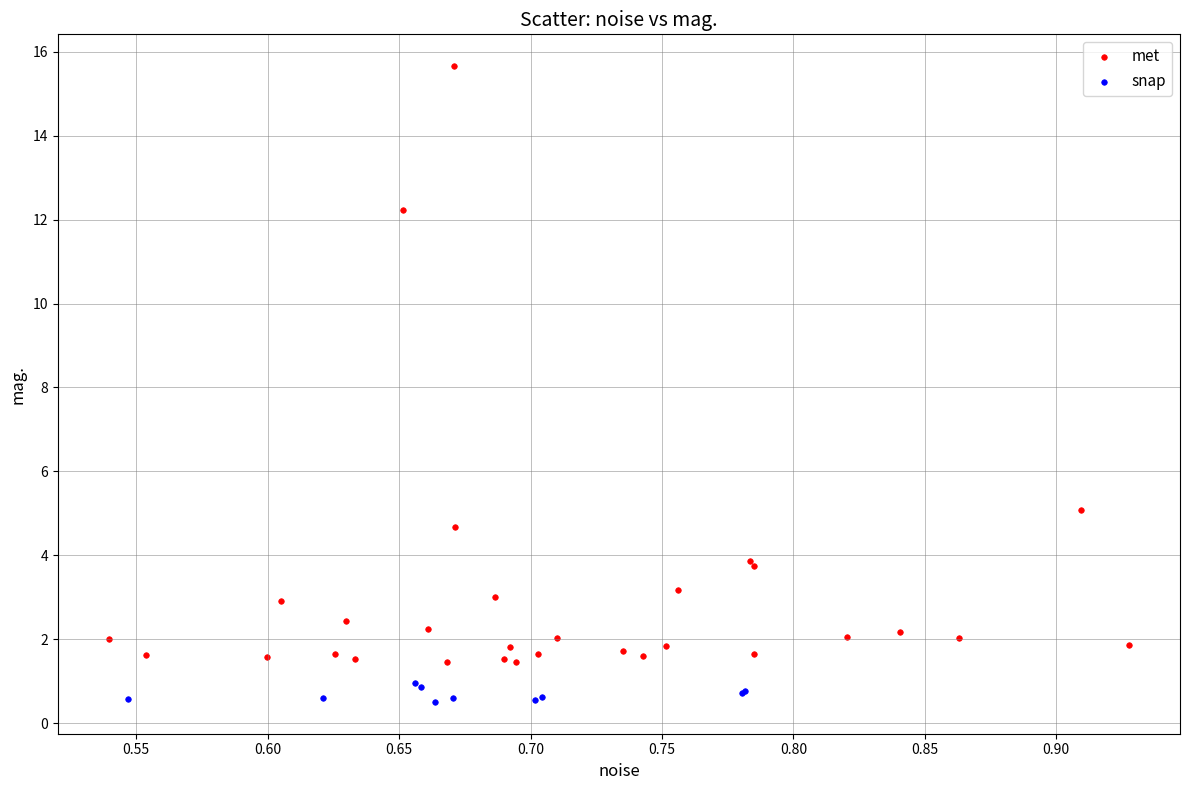

Which series reaches the minimum Y coordinate?

snap